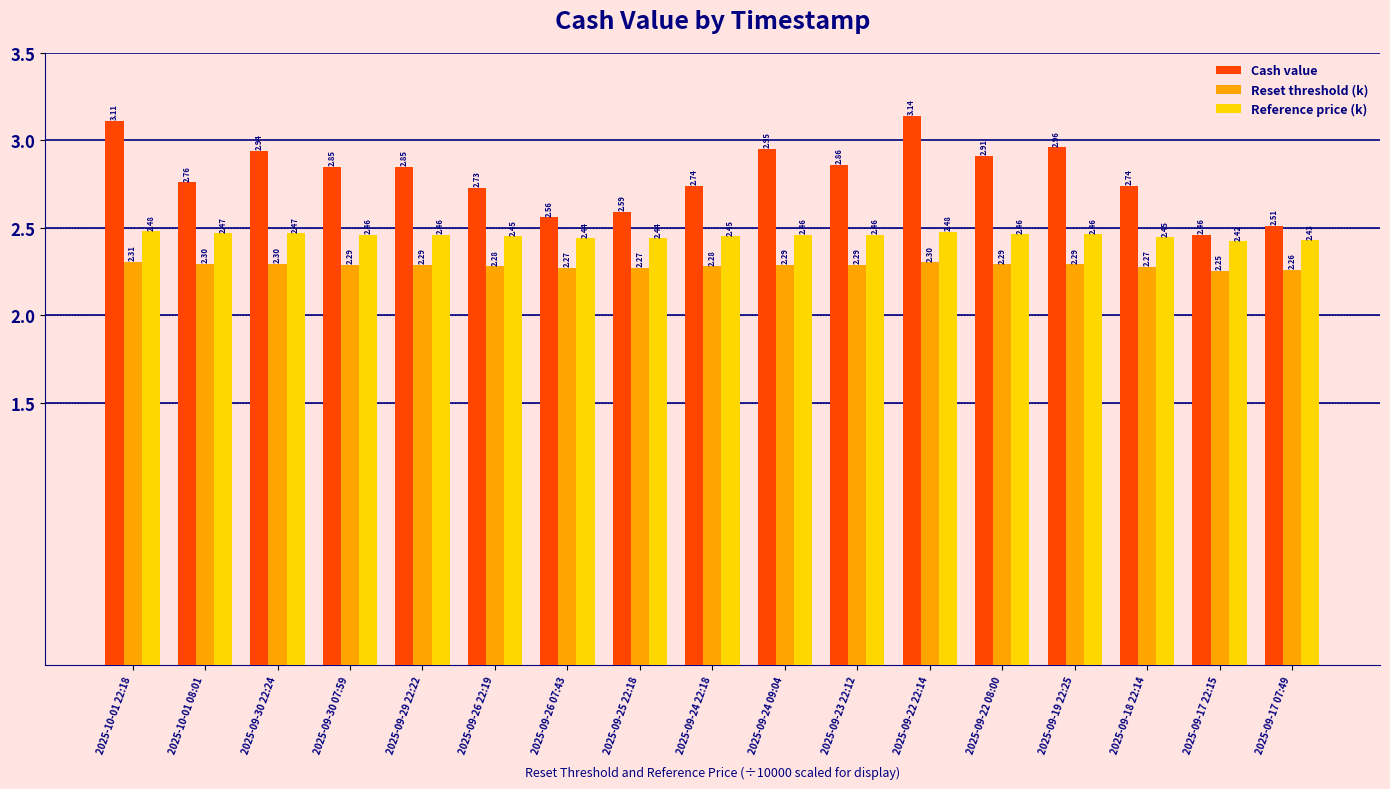

What is the sum of all Reset threshold (k) values?

38.8